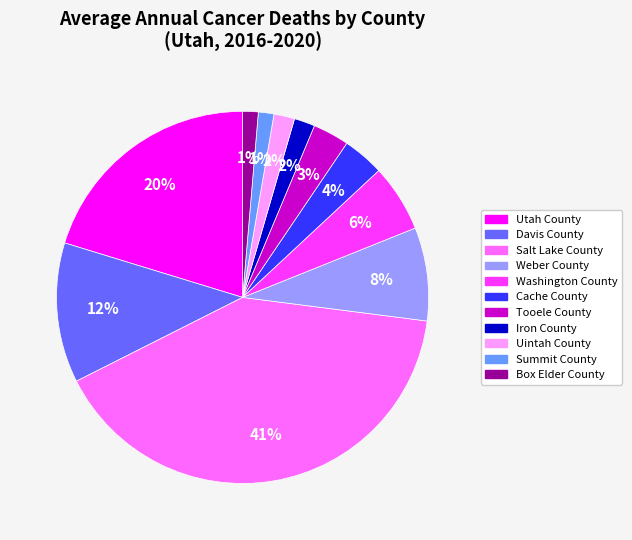

To the nearest percent, what is the difference between the Utah County and Davis County slice percentages?

8%